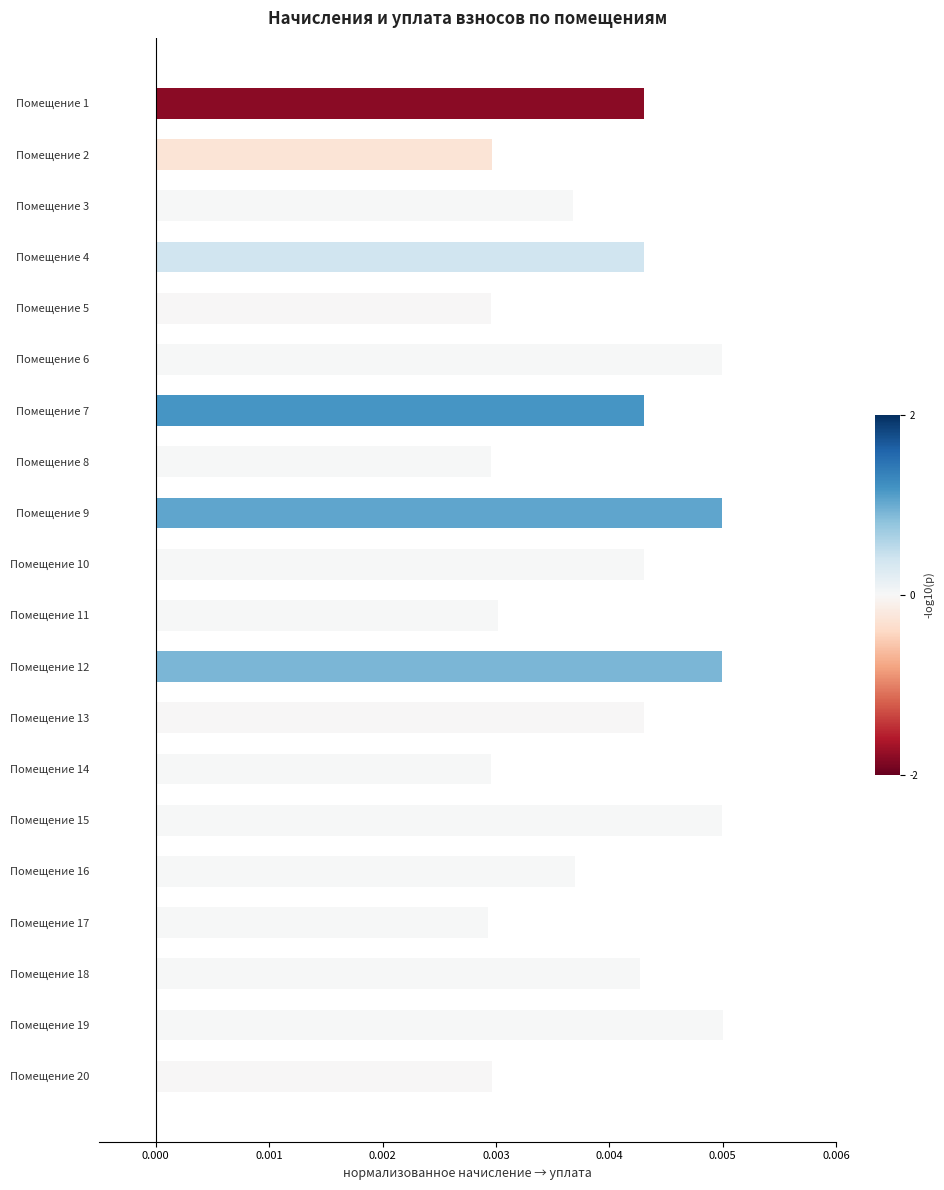

Which has a higher value, Помещение 3 or Помещение 8?

Помещение 3